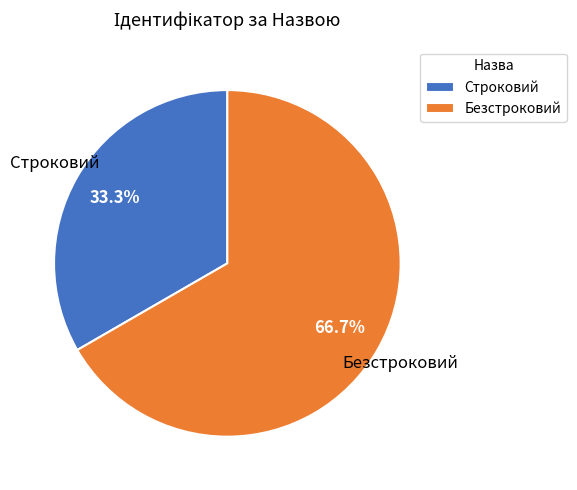

Count the number of slices in the pie.

2